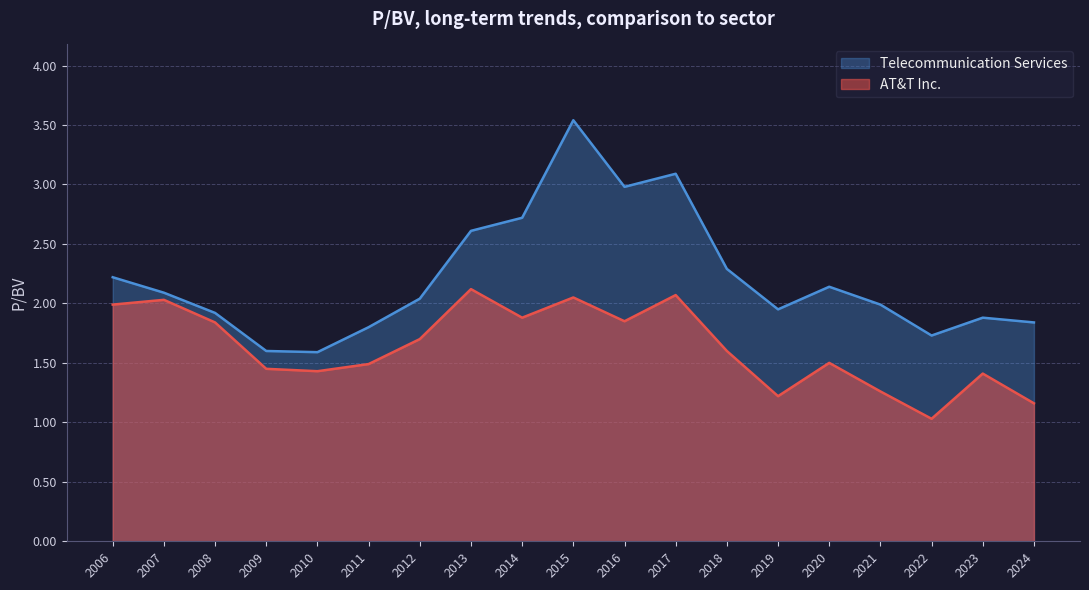

At which category is the sum across all series the highest?

2015